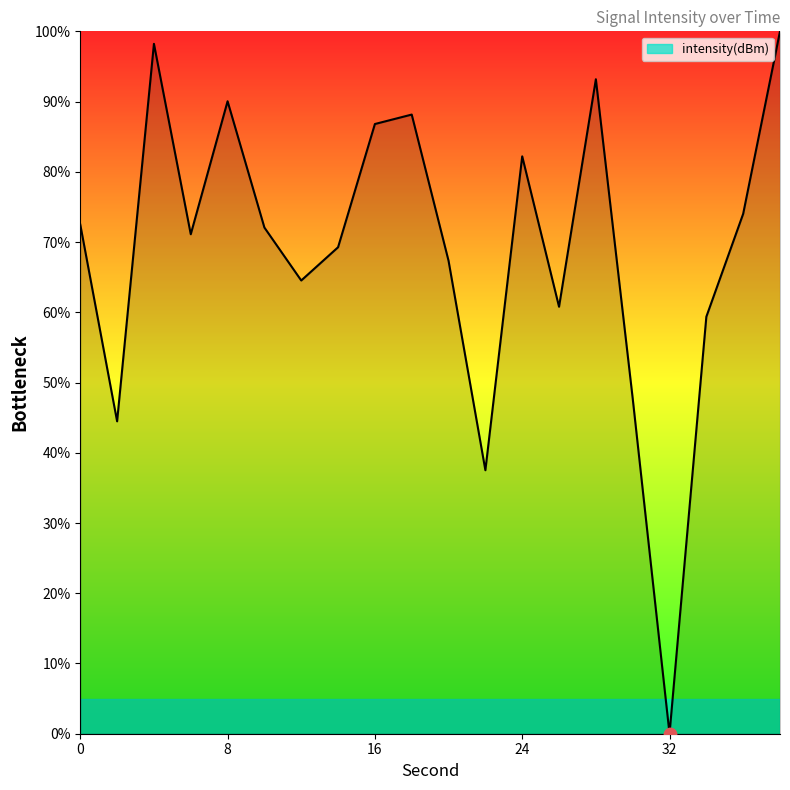

What is the maximum value shown in the chart?

100.0